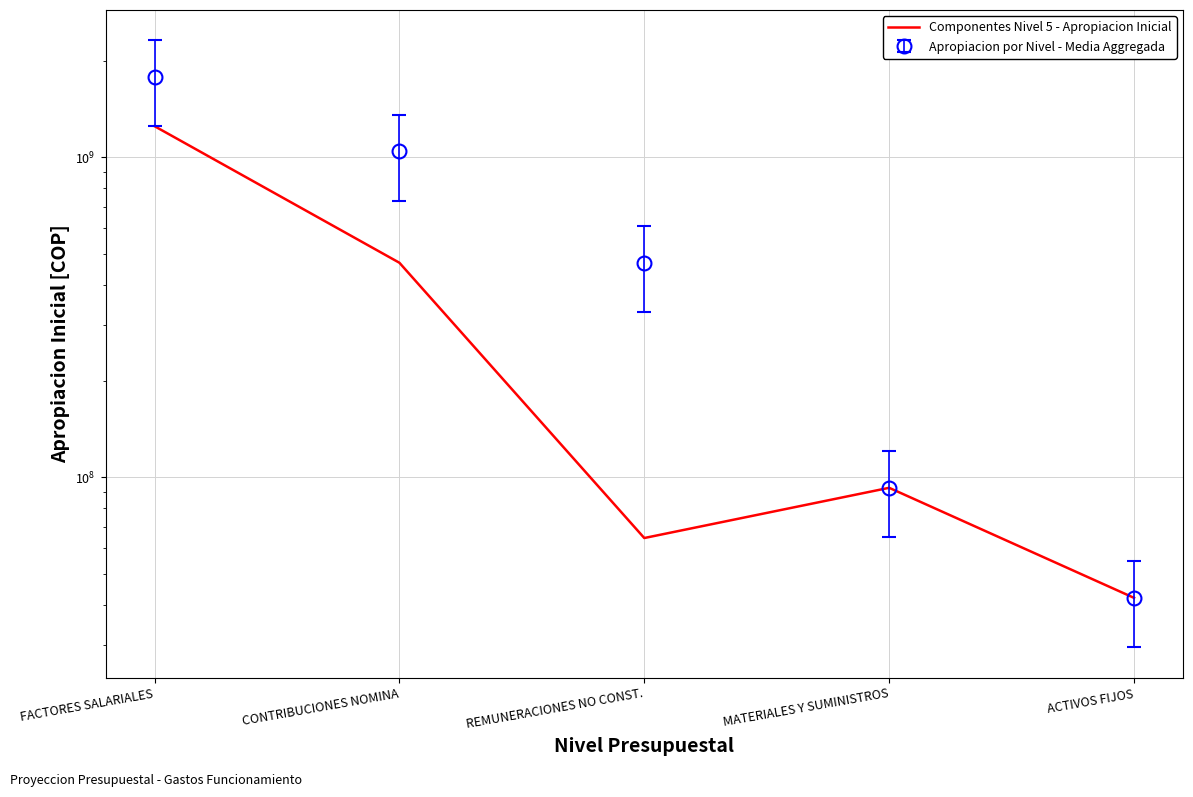

Rank the categories by value from highest to lowest.

FACTORES SALARIALES, CONTRIBUCIONES NOMINA, MATERIALES Y SUMINISTROS, REMUNERACIONES NO CONST., ACTIVOS FIJOS